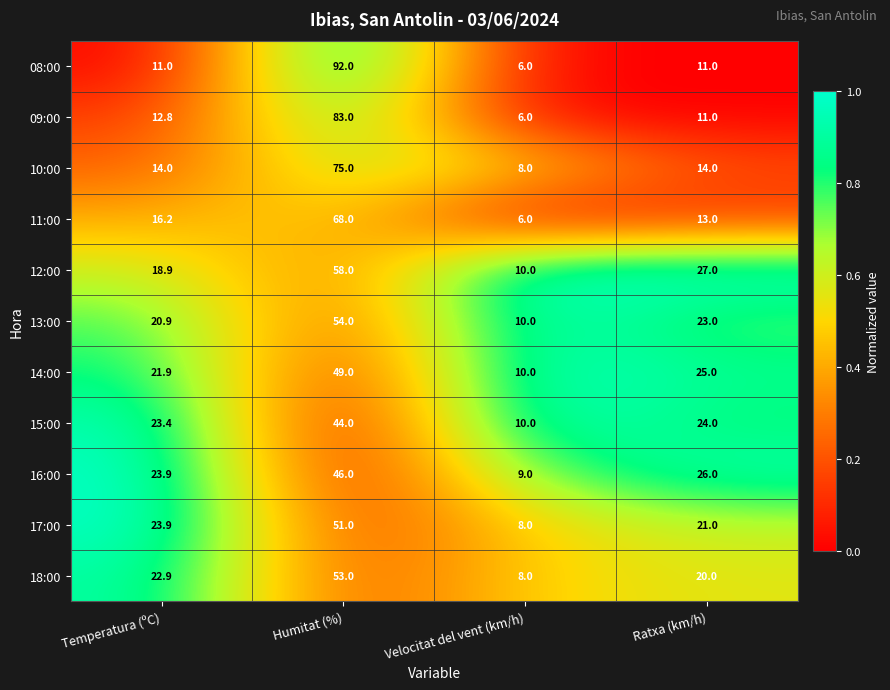

List the labels in order of 12:00 value, smallest first.

Velocitat del vent (km/h), Temperatura (ºC), Ratxa (km/h), Humitat (%)